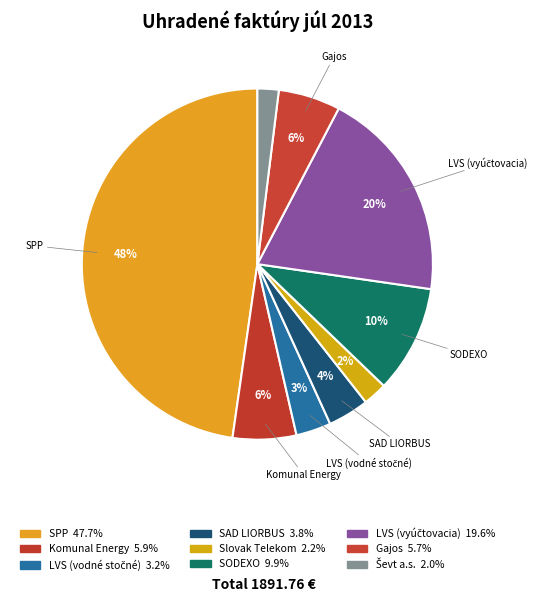

How many slices are in this pie chart?

9